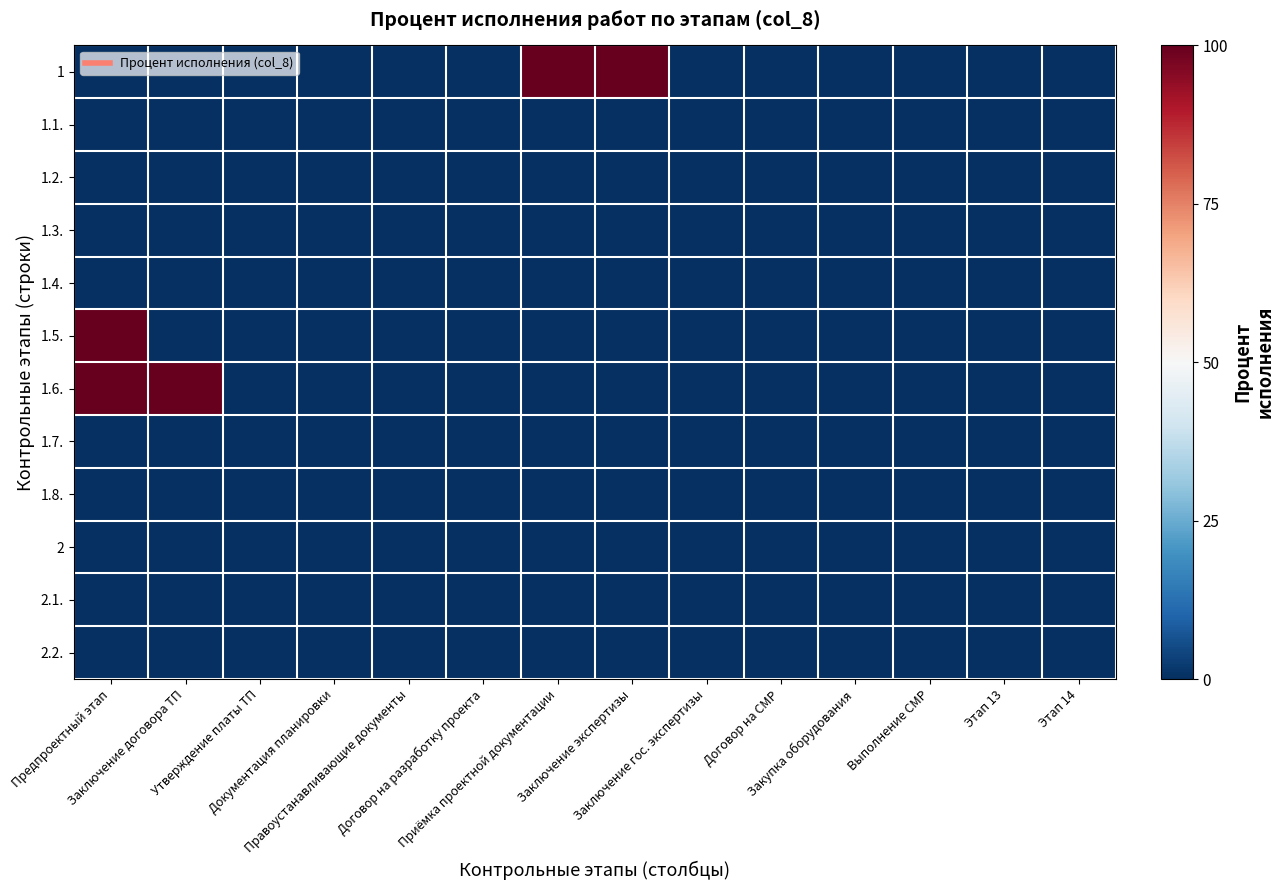

At which category does the chart reach its minimum across all series?

Предпроектный этап